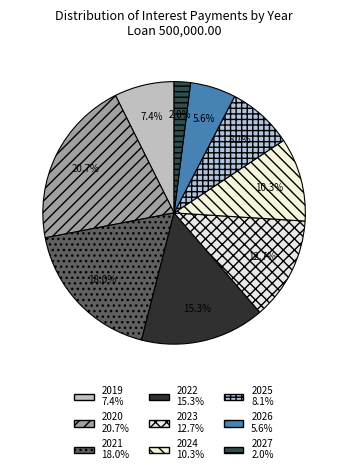

To the nearest percent, what is the difference between the largest and smallest slice percentages?

19%